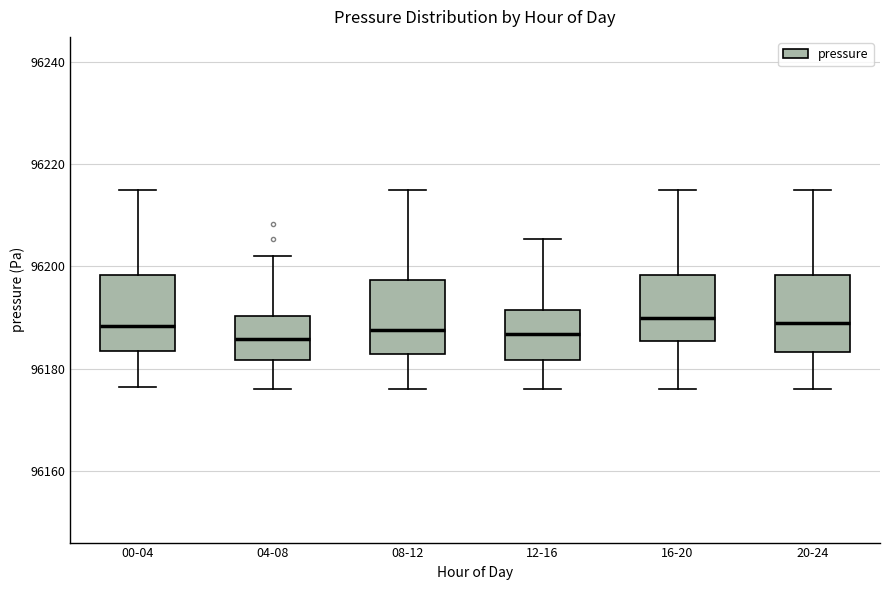

Reading left to right, transcribe this box plot: for each box, give where its median line is, the range the box spans, and where its two whiskers end, as read against the y-axis. The values are not printed on the chart, so give them approximately, as read against the axis.

00-04: median 96188, box 96184 to 96198, whiskers 96176 to 96214
04-08: median 96186, box 96182 to 96190, whiskers 96176 to 96202
08-12: median 96188, box 96182 to 96198, whiskers 96176 to 96214
12-16: median 96186, box 96182 to 96192, whiskers 96176 to 96206
16-20: median 96190, box 96186 to 96198, whiskers 96176 to 96214
20-24: median 96188, box 96184 to 96198, whiskers 96176 to 96214